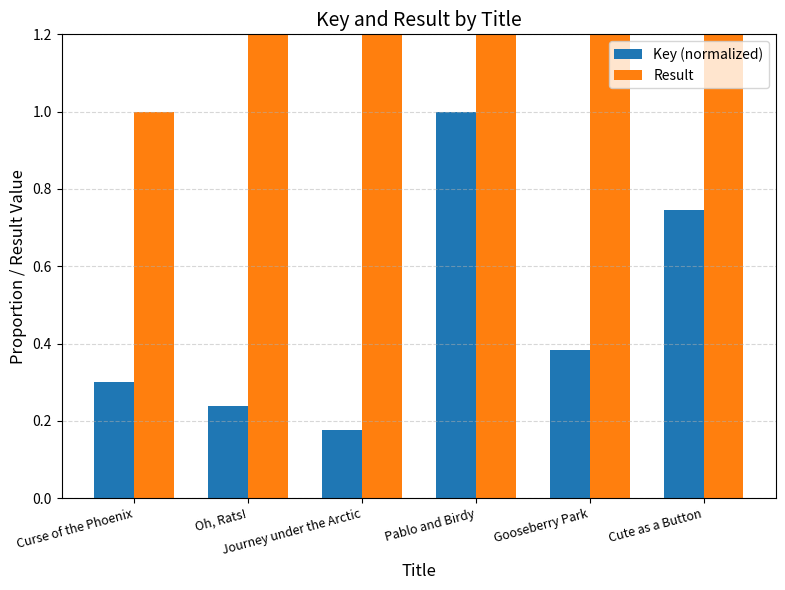

Count the number of categories in the chart.

6